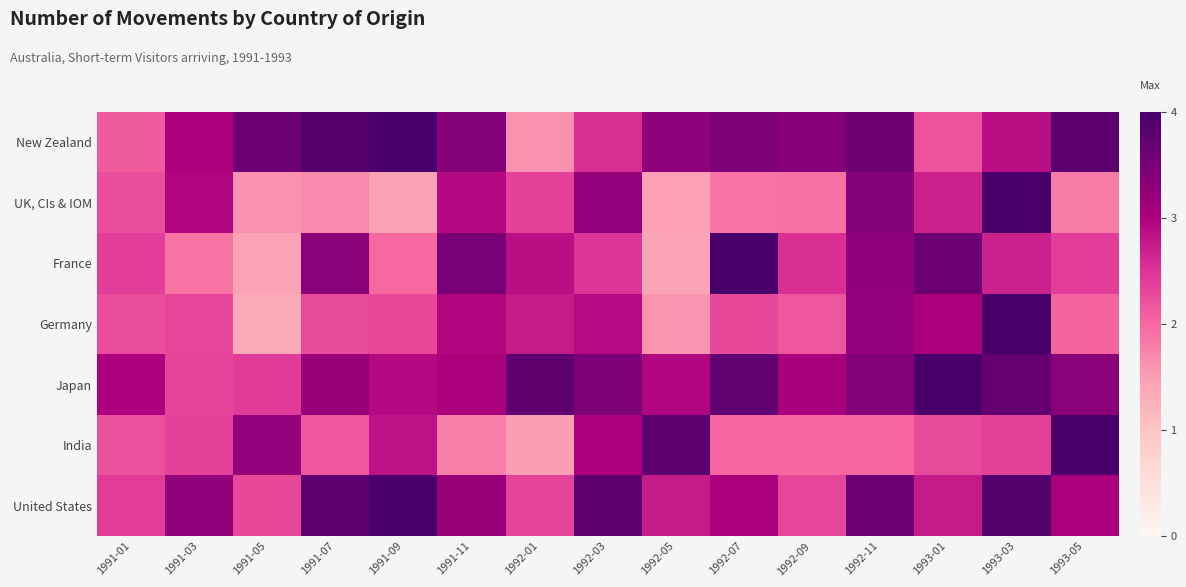

Rank the series by their maximum value, from highest to lowest.

New Zealand, UK, CIs & IOM, France, Germany, Japan, India, United States